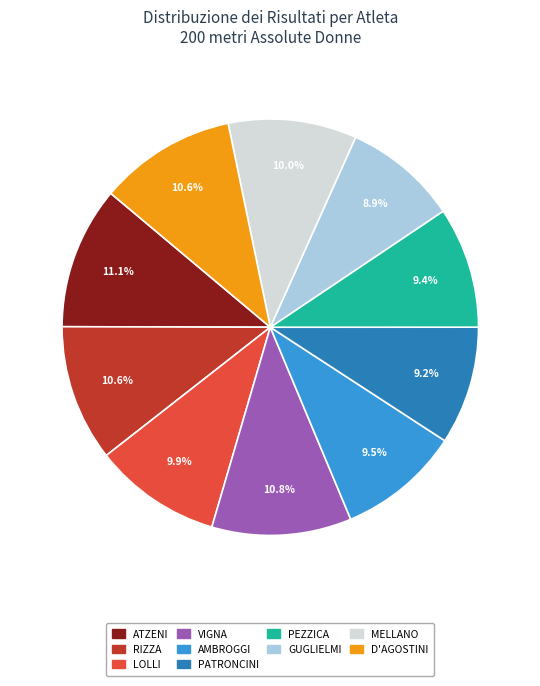

Is D'AGOSTINI the majority of the pie?

No